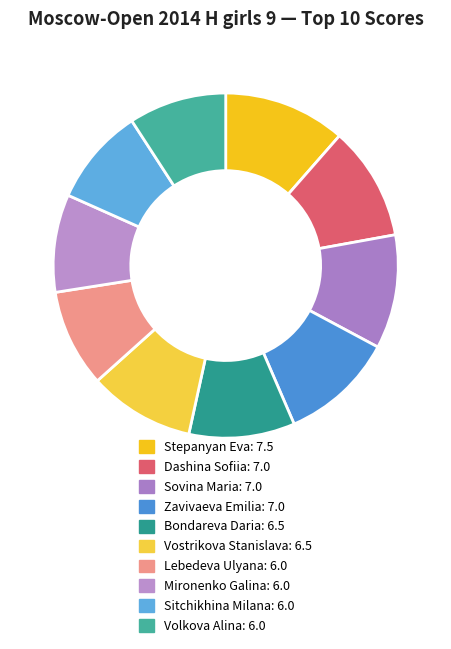

Do Dashina Sofiia and Vostrikova Stanislava together represent more than half of the pie?

No